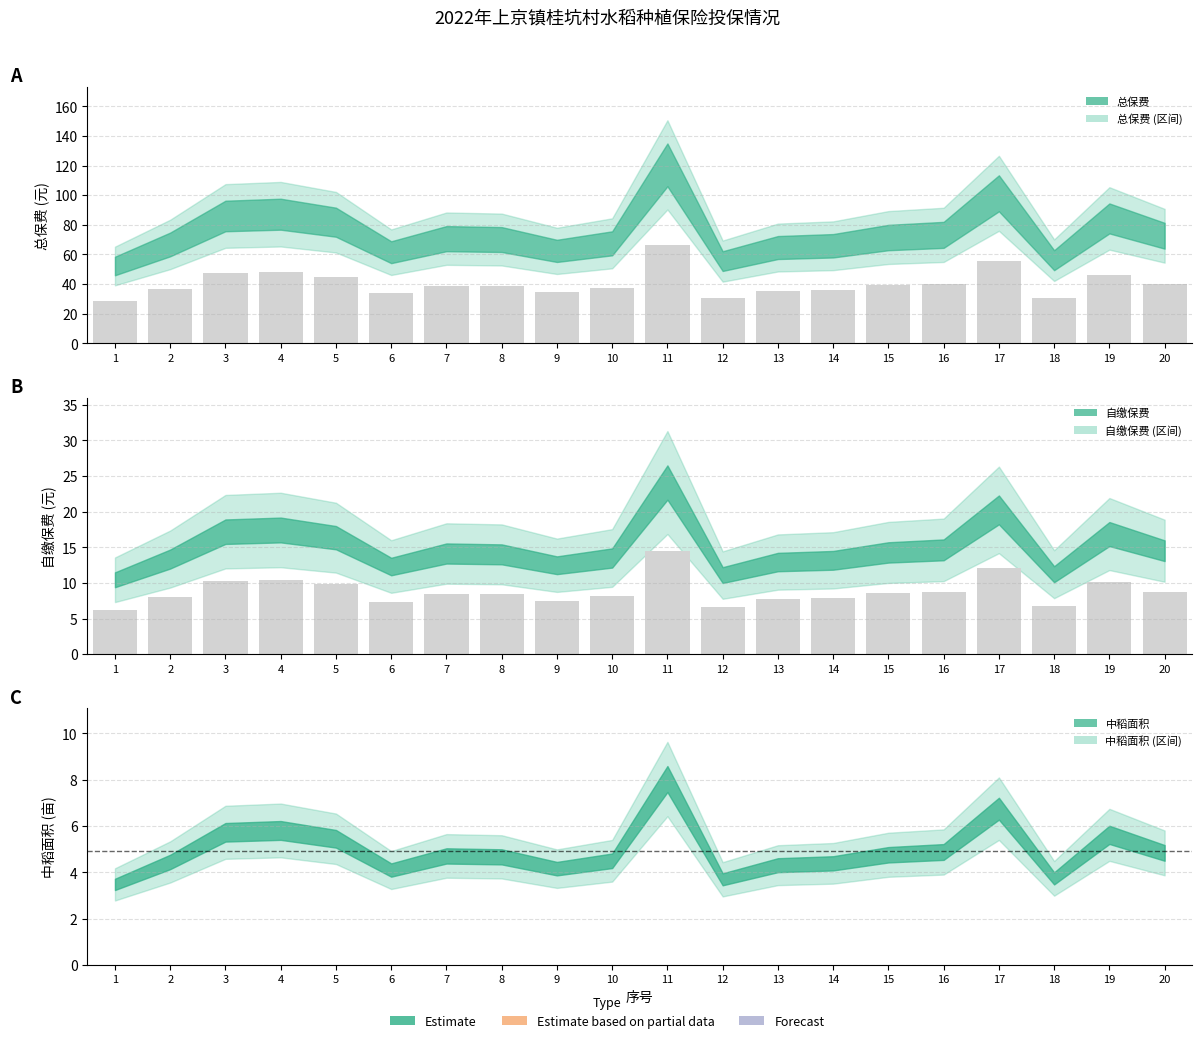

Are the bars horizontal?

No